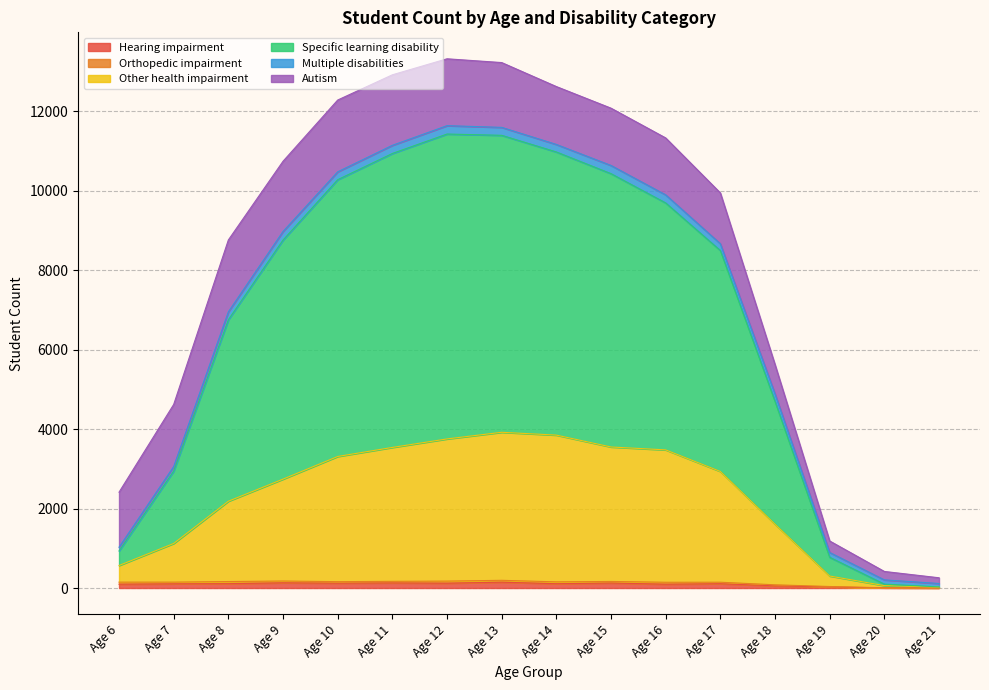

How many lines are shown in the chart?

6